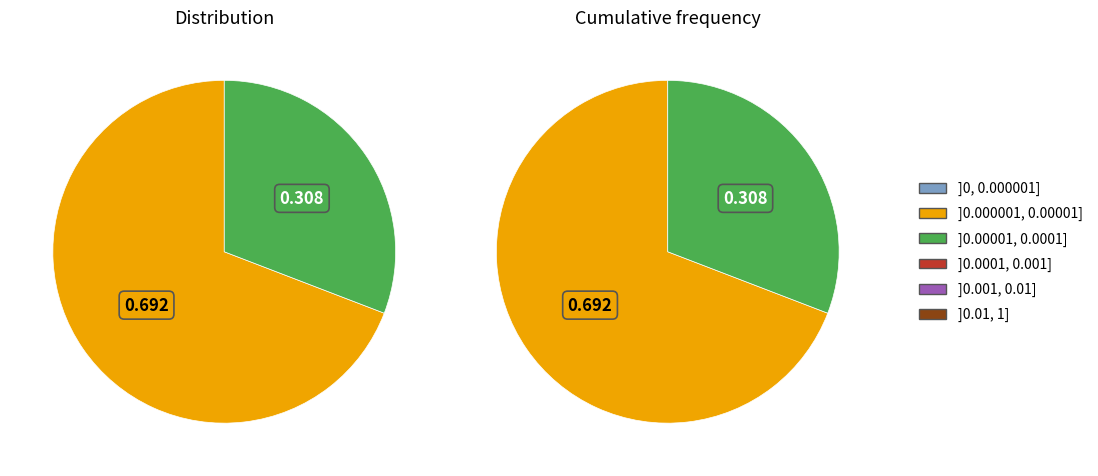

Is there a majority slice in this chart?

Yes